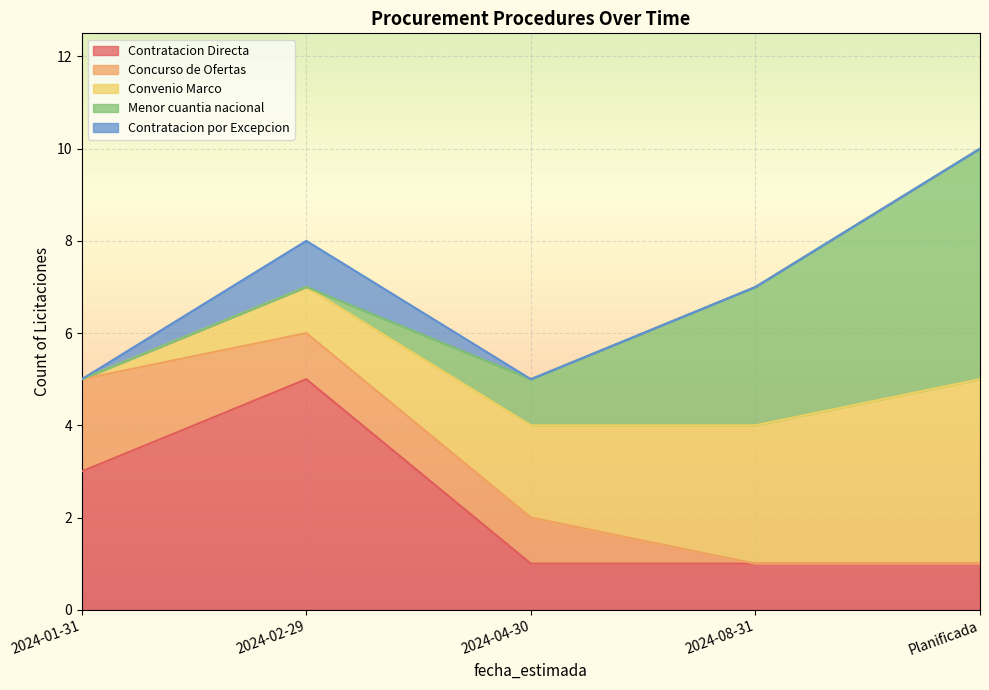

Count the number of data series in this chart.

5